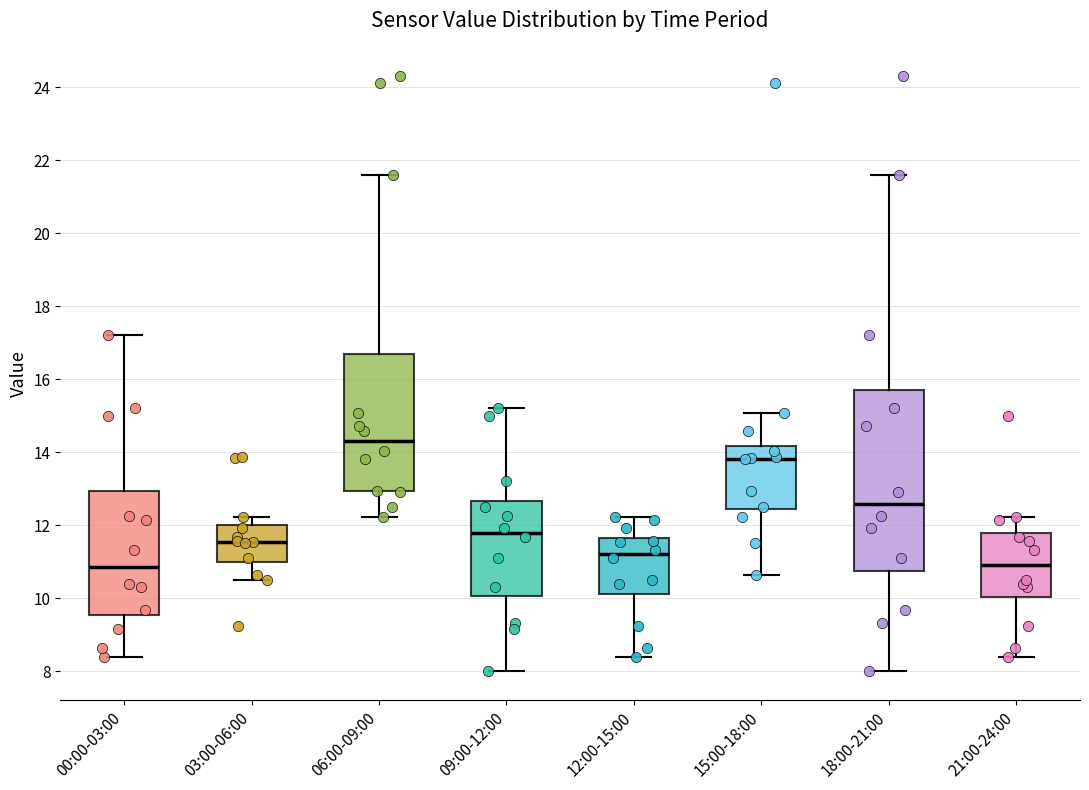

Where is the upper edge of the box for 09:00-12:00 on the y-axis? The values are not printed on the chart, so give them approximately, as read against the axis.

12.6